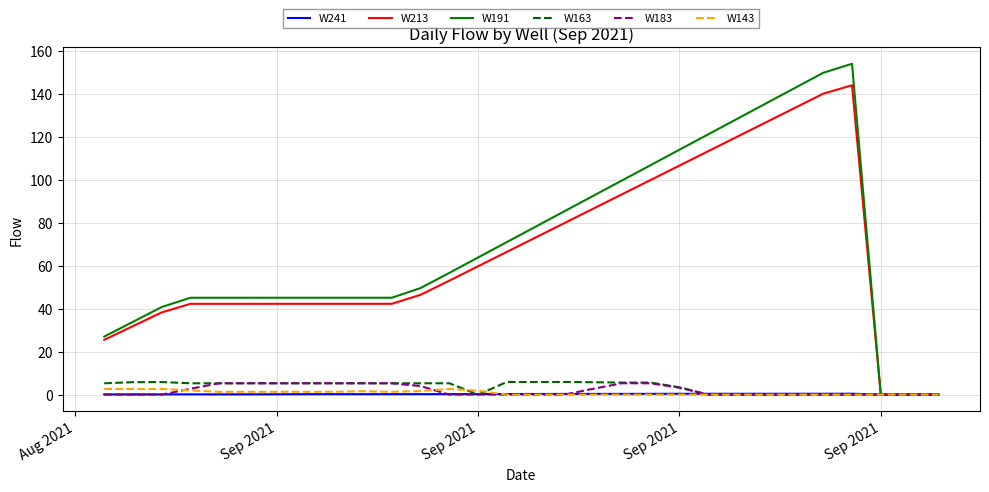

Which series has the largest range (max minus min)?

W191